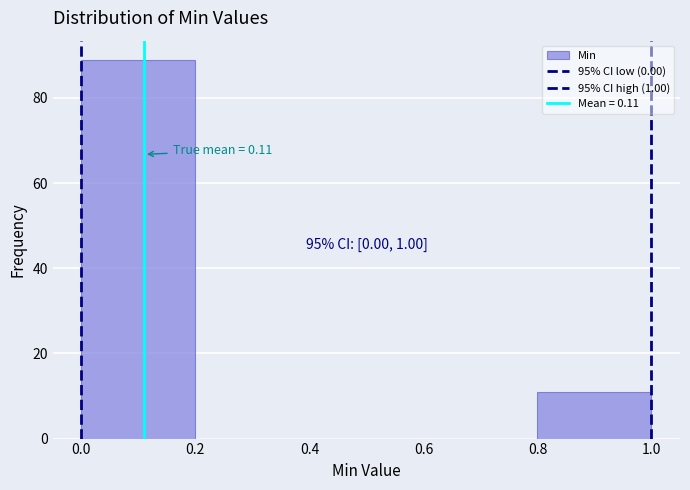

Over which range of the x-axis is the bar tallest?

0.0 to 0.2